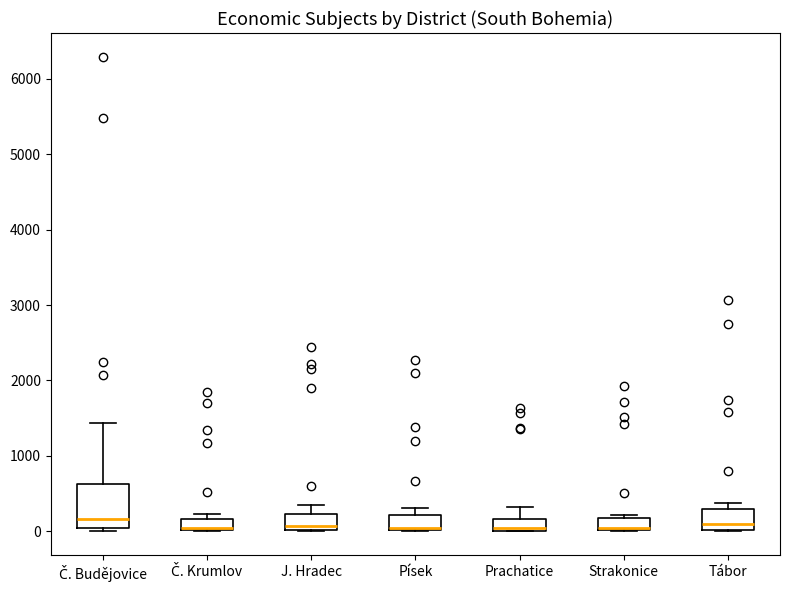

Where is the upper edge of the box for Č. Krumlov on the y-axis? The values are not printed on the chart, so give them approximately, as read against the axis.

200